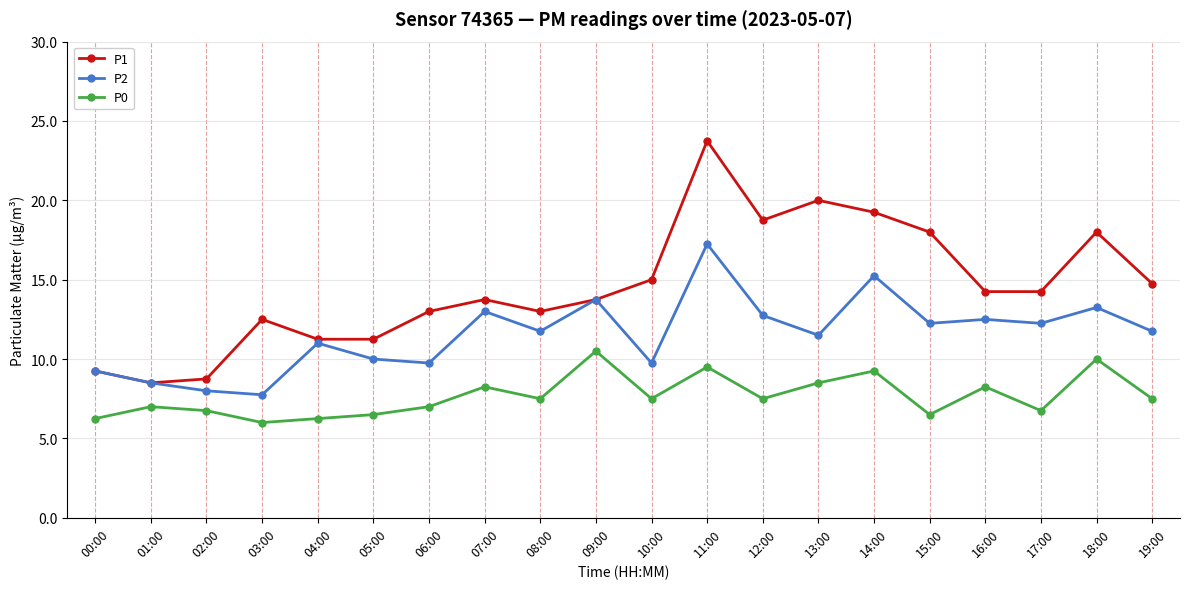

What is the label of the 18th point from the left?

17:00